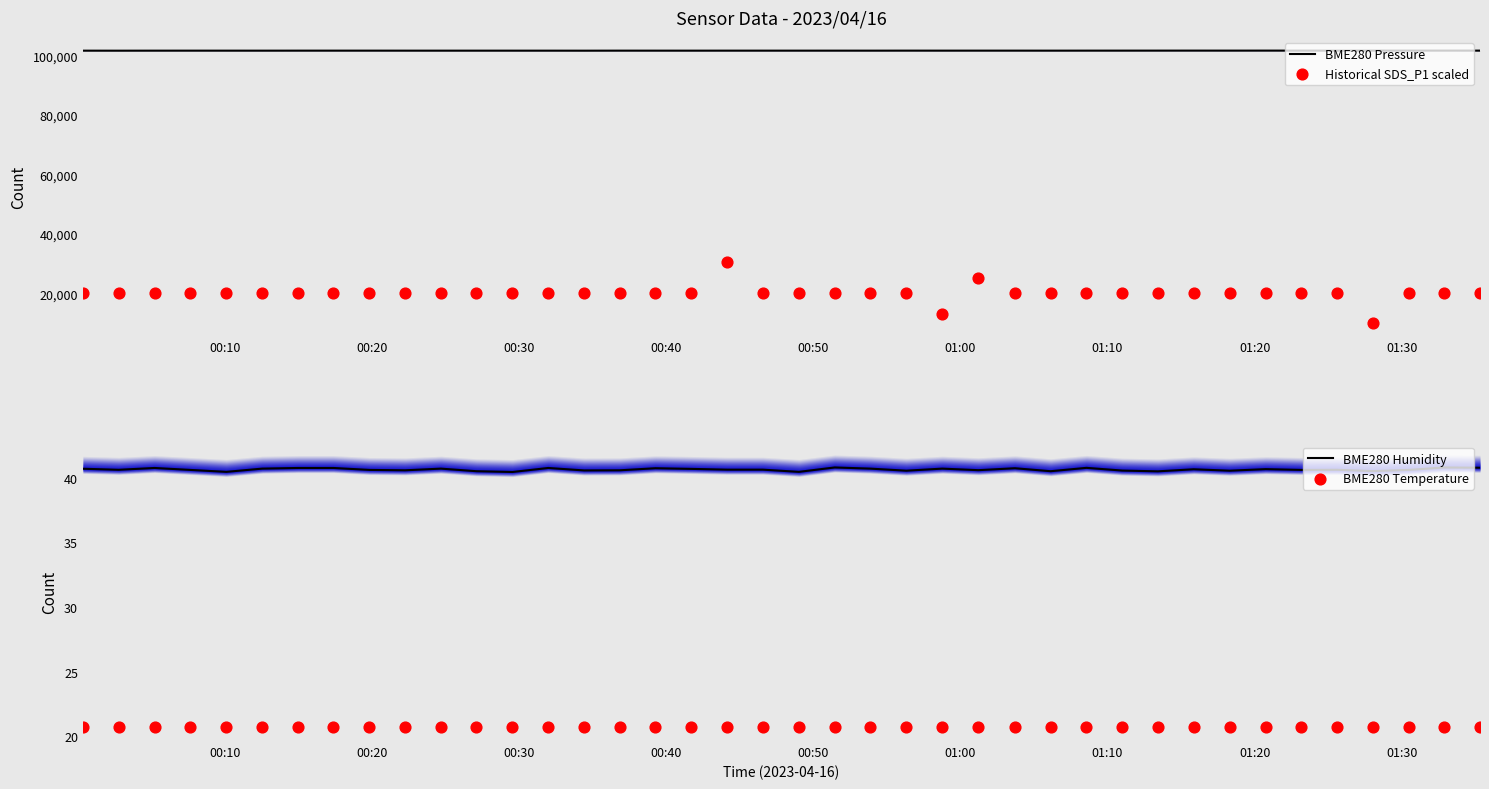

Which series has the widest spread of Y values?

Historical SDS_P1 scaled